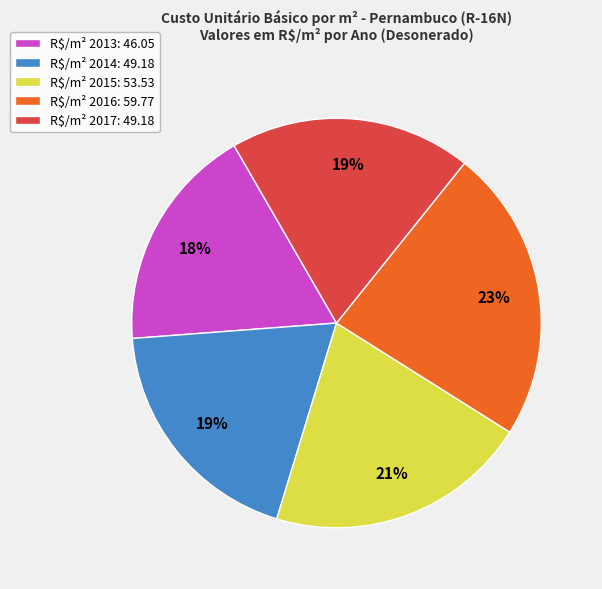

Does any single category account for the majority?

No